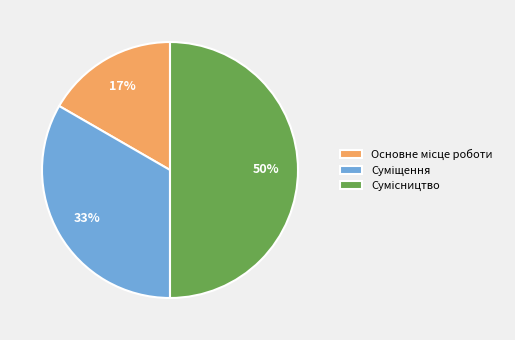

To the nearest percent, what is the average slice percentage?

33%